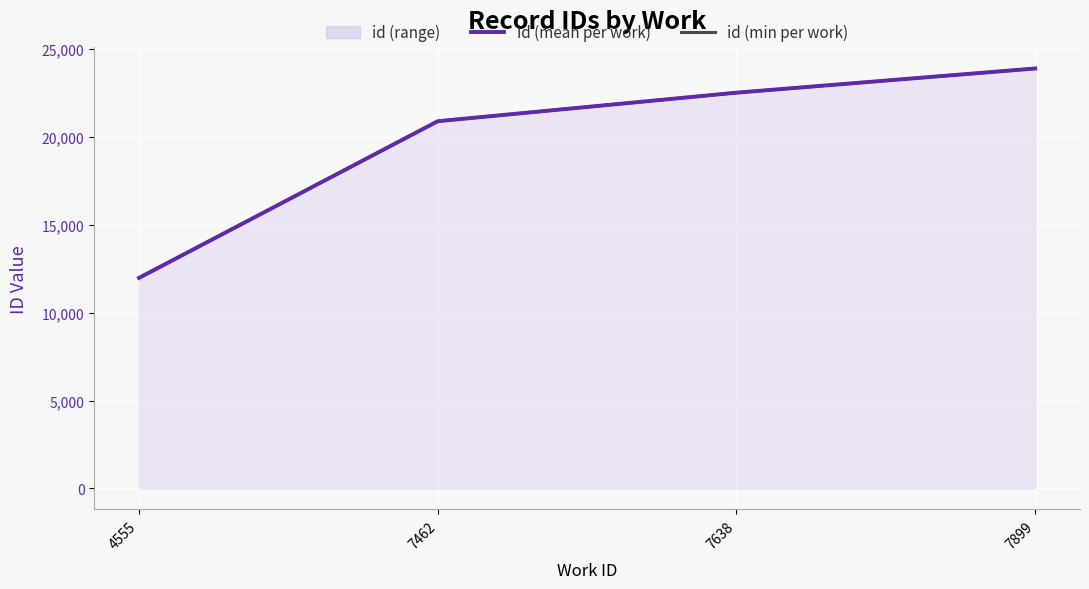

What is the minimum value shown in the chart?

11971.0